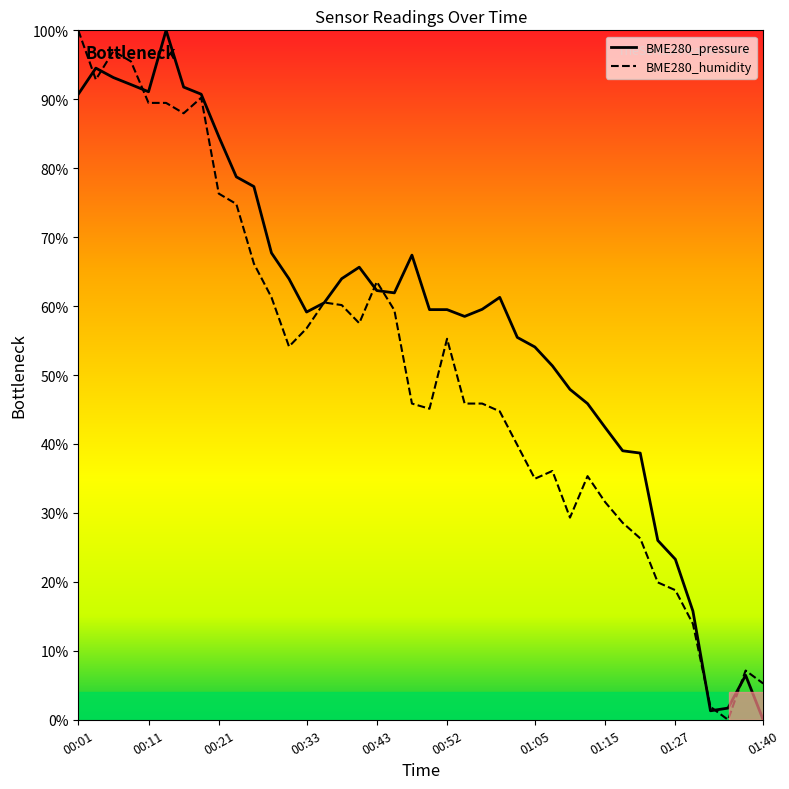

Which label corresponds to the largest value in the chart?

00:13